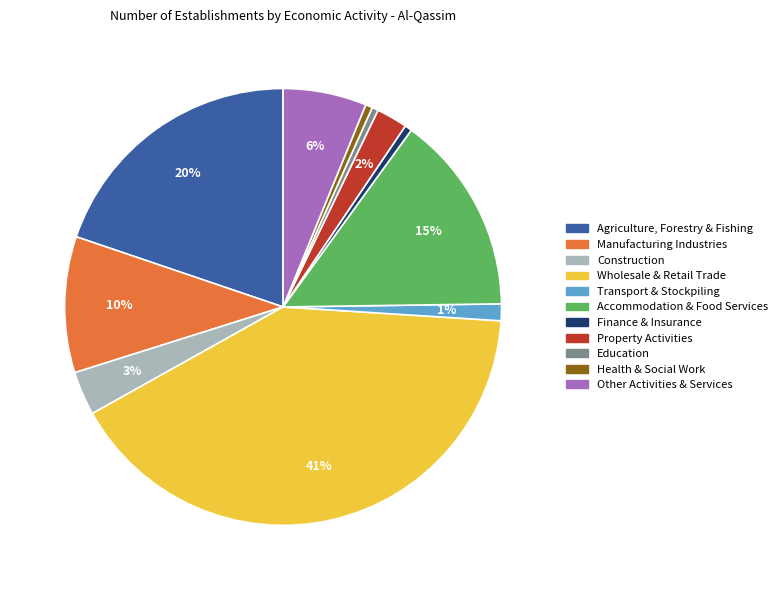

To the nearest percent, what percentage of the pie is Property Activities?

2%